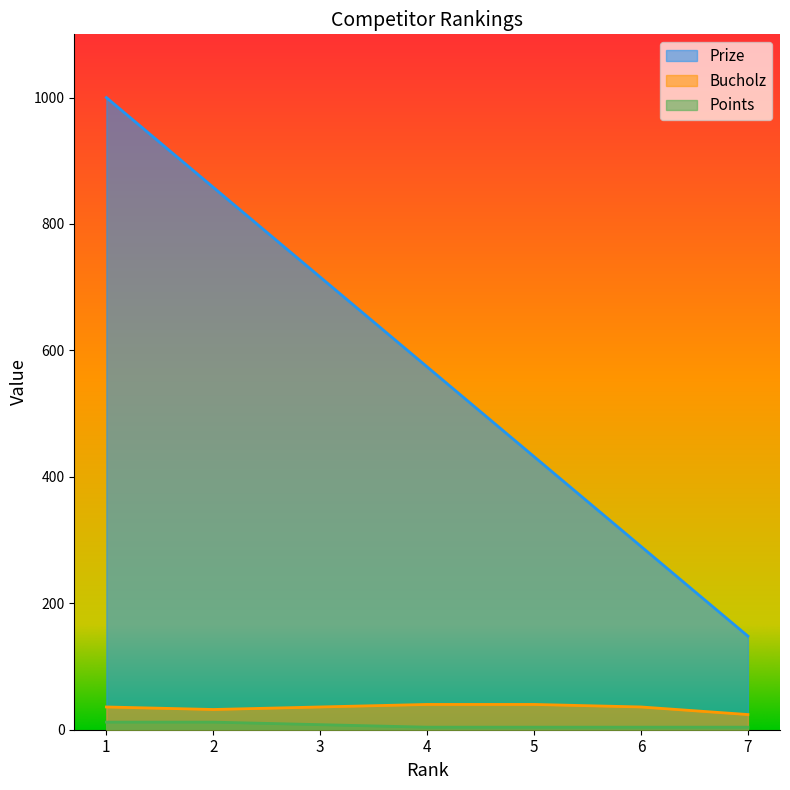

Reading left to right, transcribe all the data shown in this chart.

Prize: 1=1000	2=858	3=716	4=574	5=432	6=290	7=148
Bucholz: 1=36	2=32	3=36	4=40	5=40	6=36	7=24
Points: 1=12	2=12	3=8	4=4	5=4	6=4	7=4